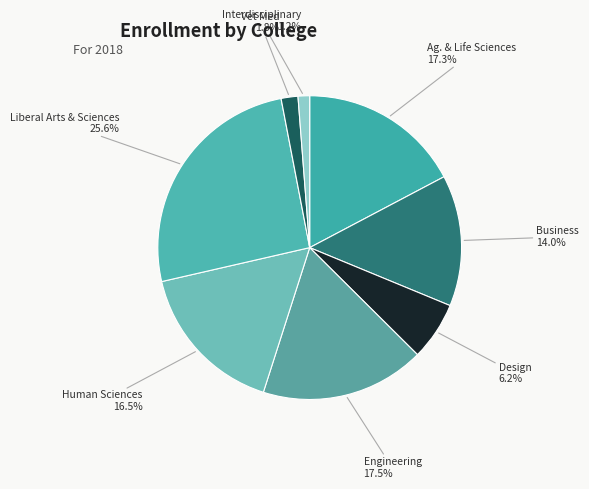

To the nearest percent, what portion does Vet Med represent?

2%